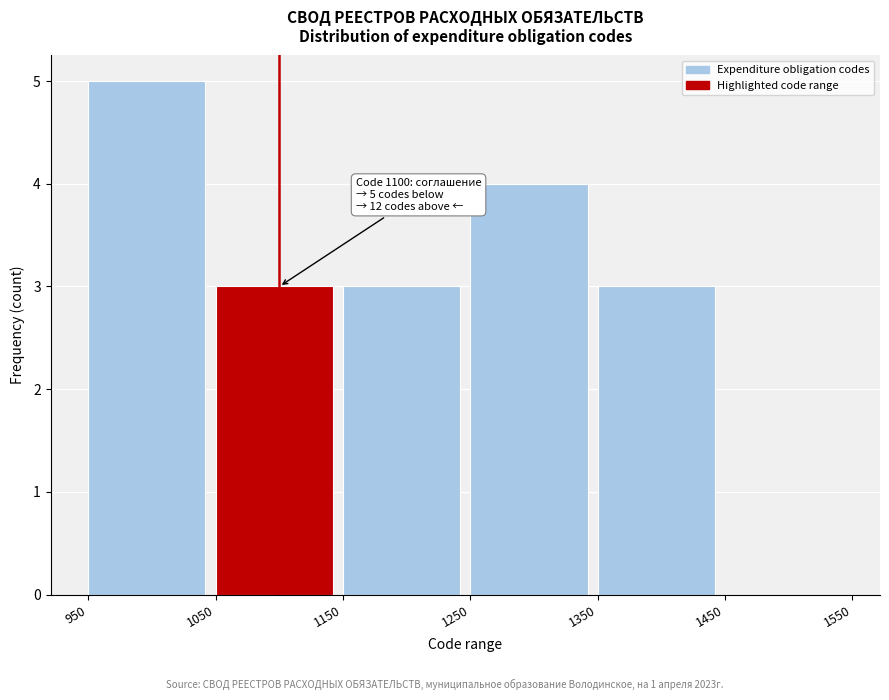

Over which range of the x-axis is the bar tallest?

950 to 1050